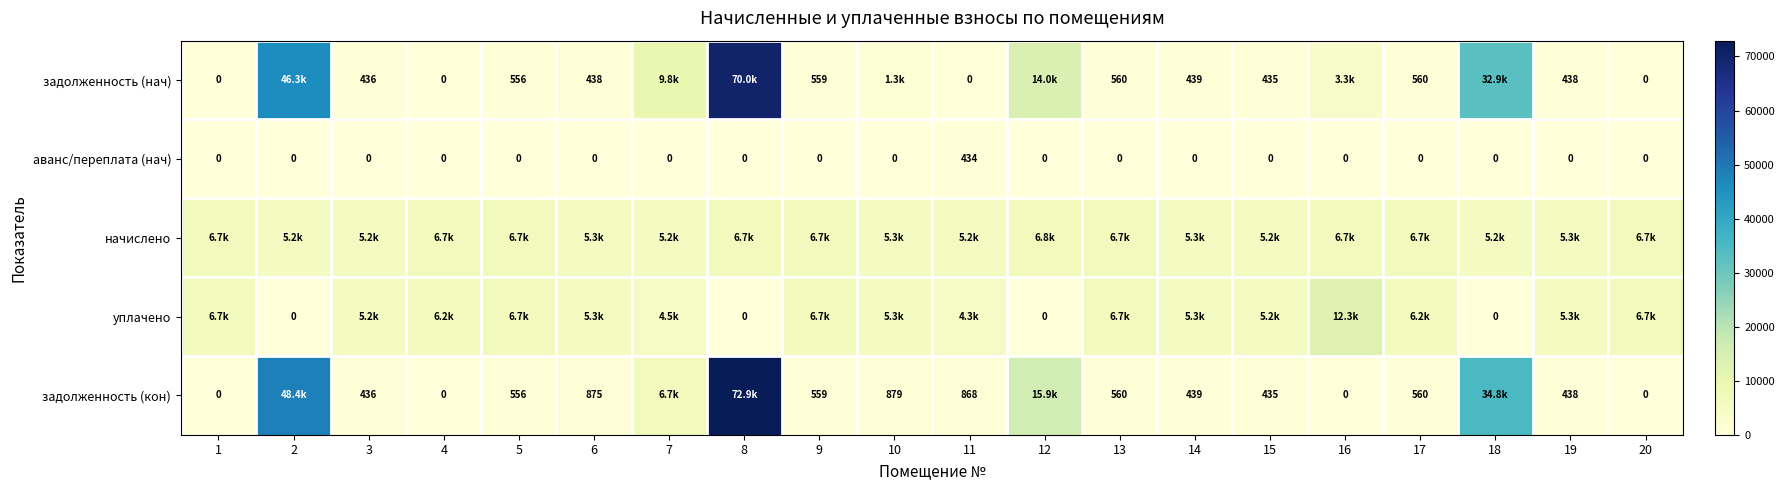

How many categories are shown in the chart?

20